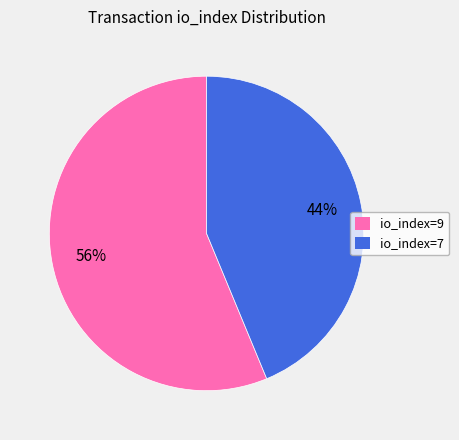

Is it true that io_index=9 is 56% of the pie?

True